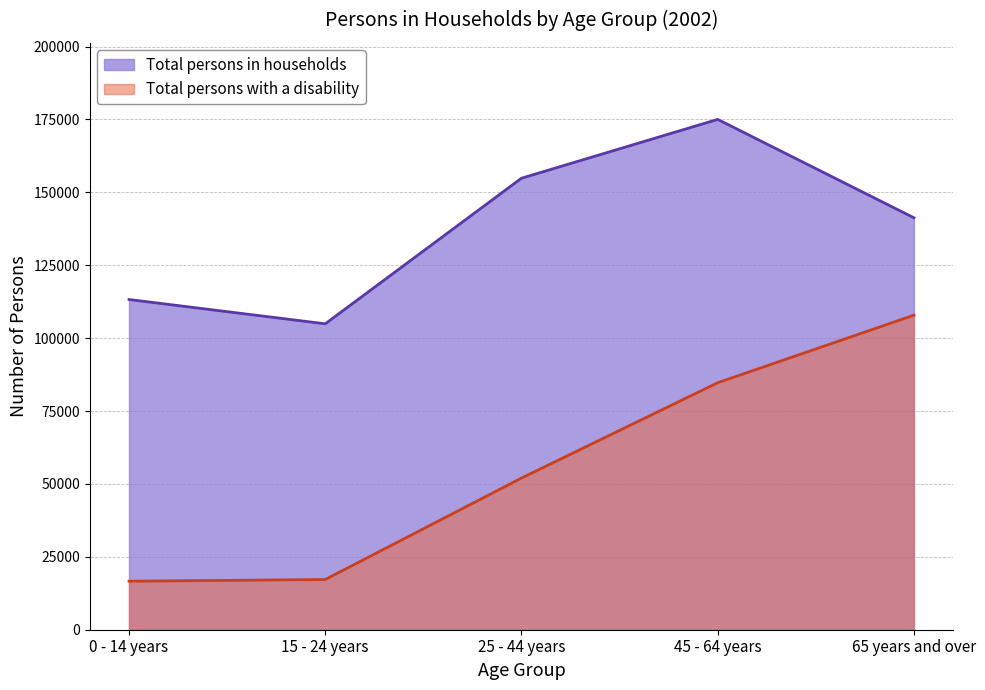

In Total persons in households, how many points are lower than both neighbors (excluding endpoints)?

1